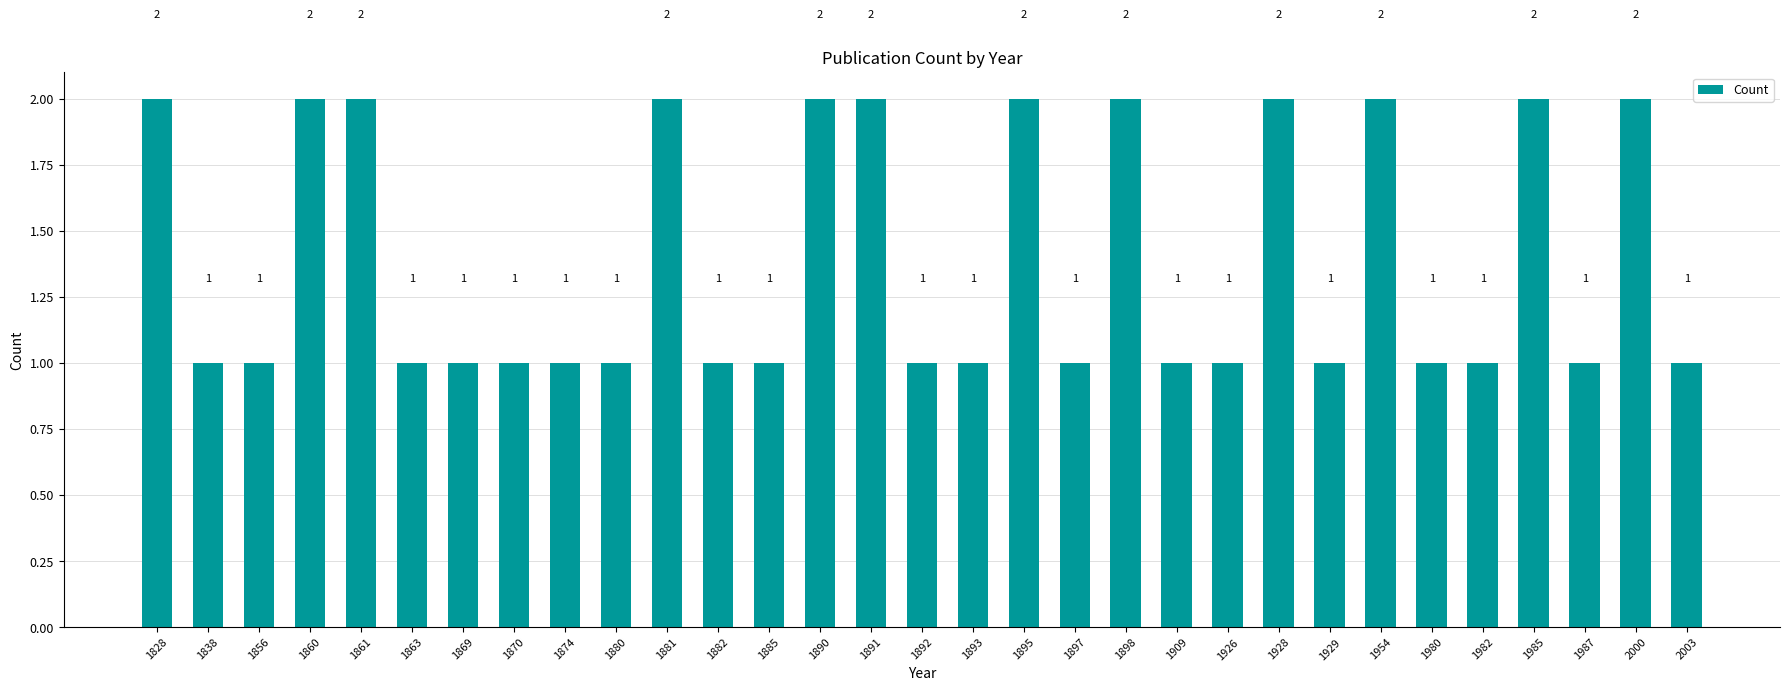

True or false: the data shows 2 at 1881.

True